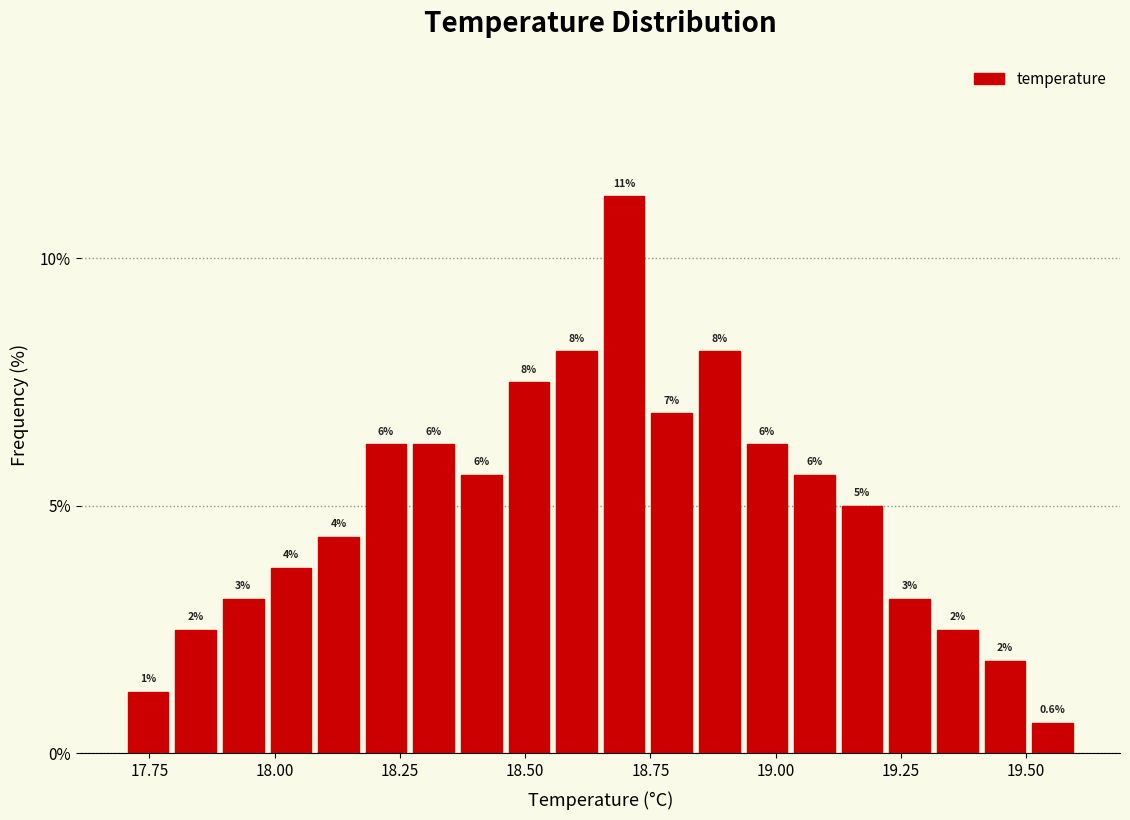

Read against the x-axis, roughly where is the centre of the tallest bar?

18.70